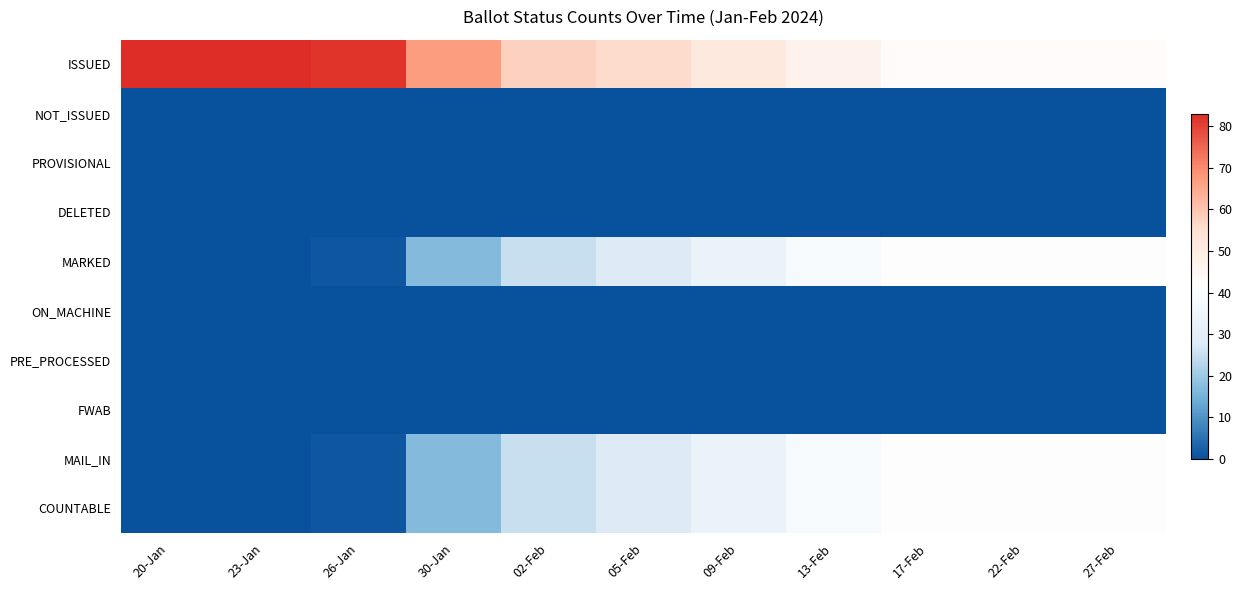

Rank the series at 20-Jan from highest to lowest value.

ISSUED, NOT_ISSUED, PROVISIONAL, DELETED, MARKED, ON_MACHINE, PRE_PROCESSED, FWAB, MAIL_IN, COUNTABLE